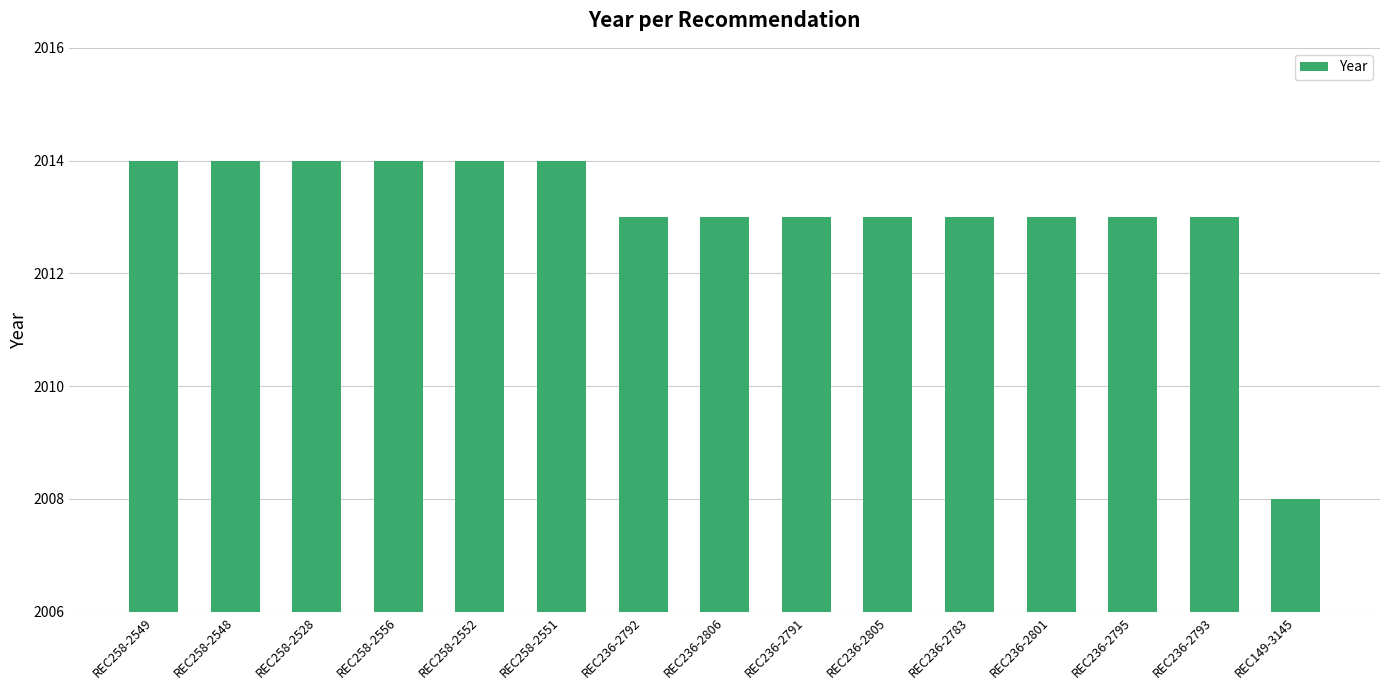

Read the value at REC236-2805.

2013